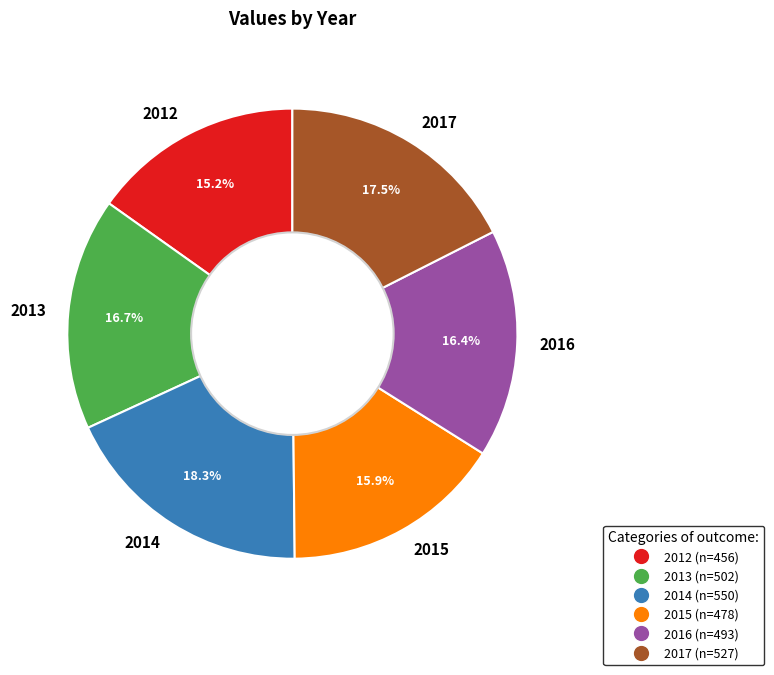

To the nearest percent, what is the difference between the 2012 and 2017 slice percentages?

2%